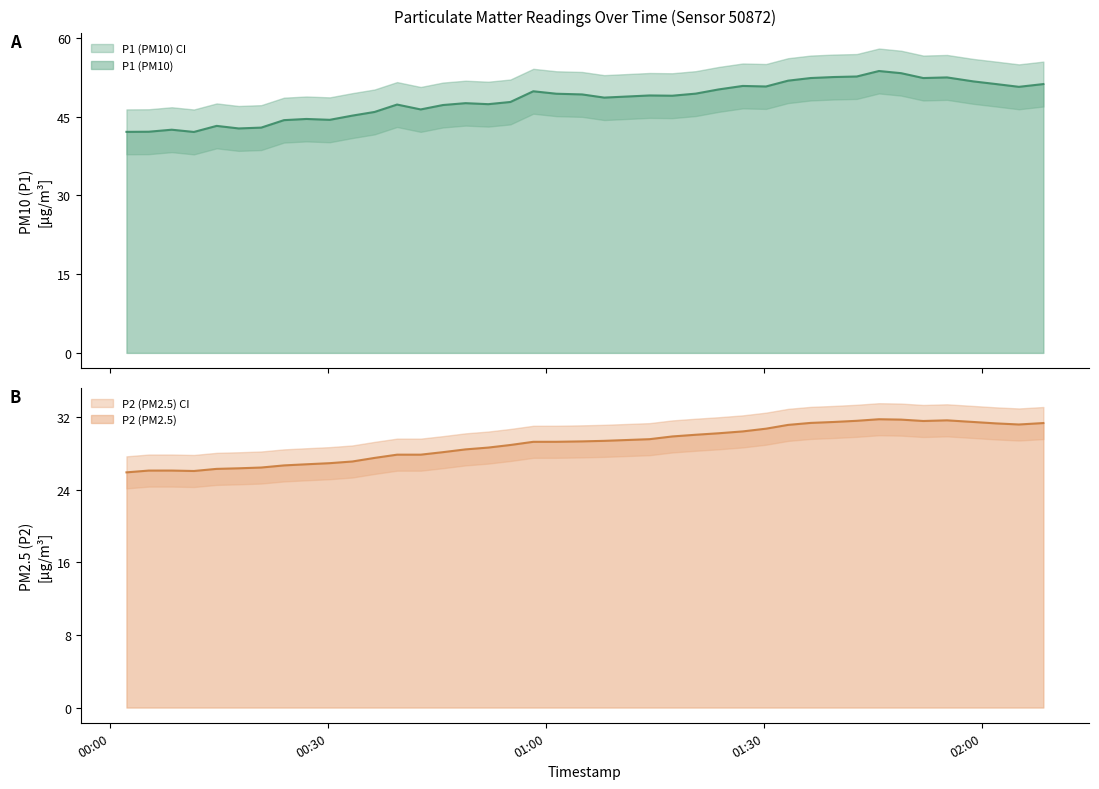

What is the maximum value for P1 (PM10)?

53.7